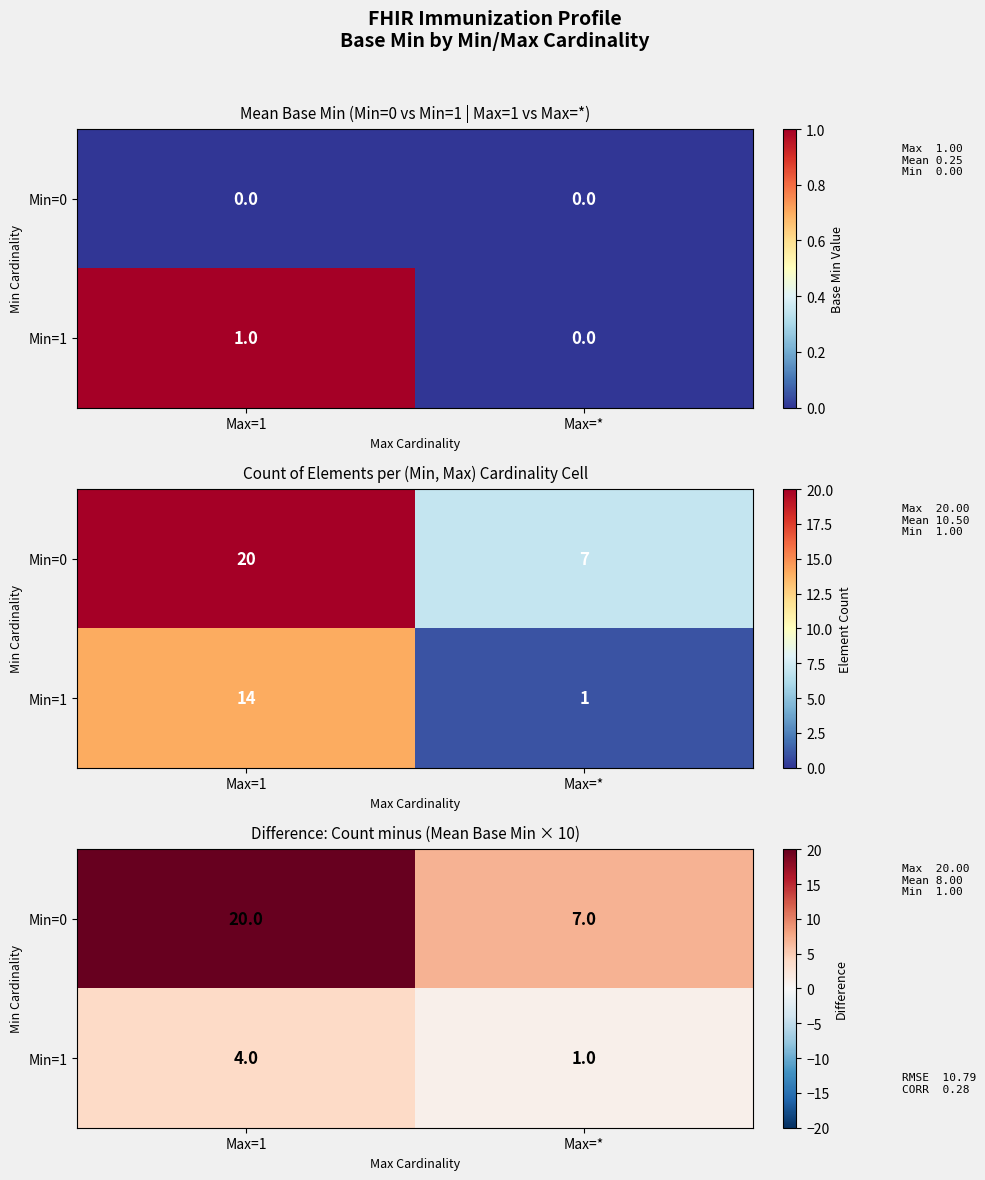

Is it true that Min=1 equals 1 at Max=*?

False